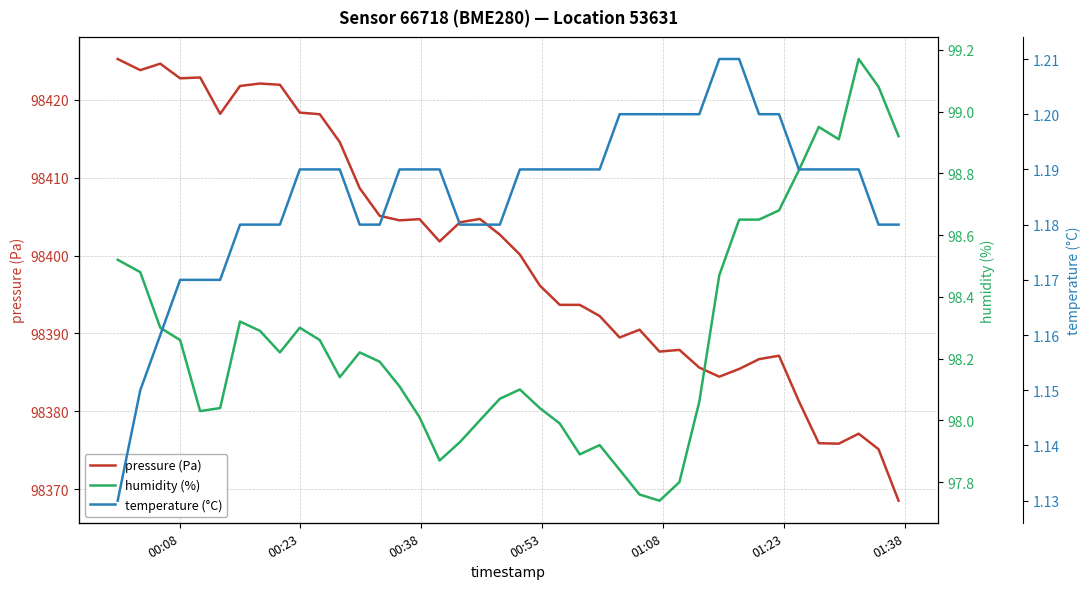

What is the lowest value of the pressure (Pa) series?

98368.5